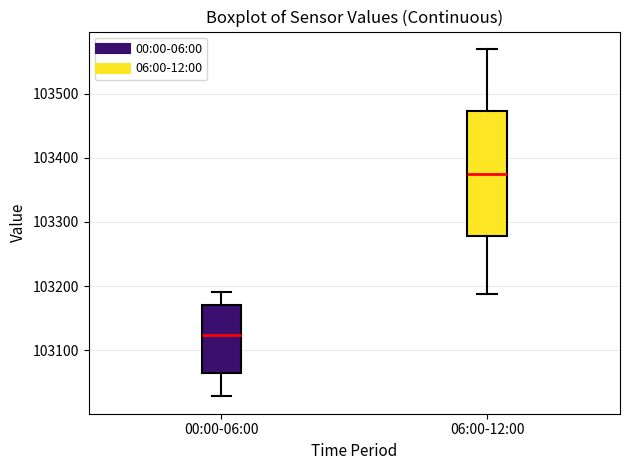

Comparing the boxes themselves (not the whiskers), which one is the tallest?

06:00-12:00